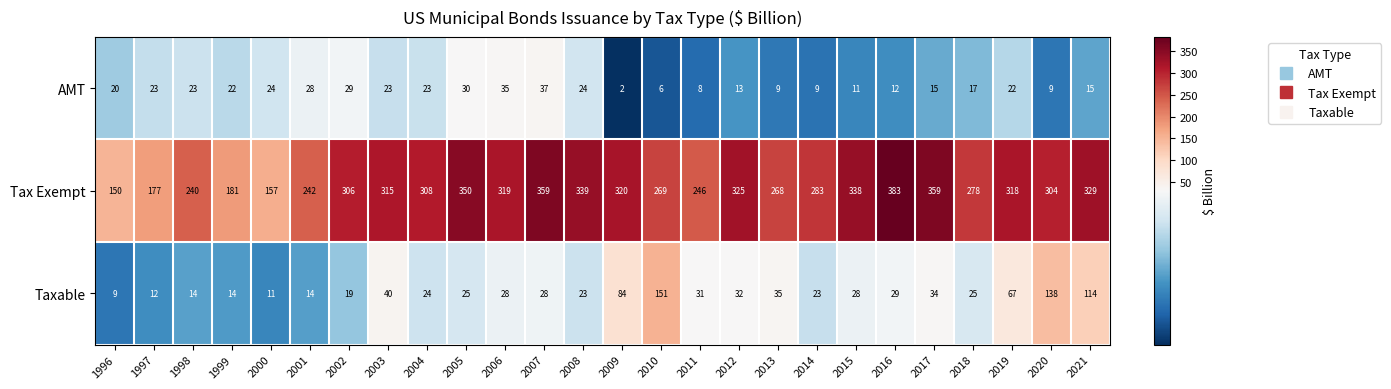

What is the sum of the Tax Exempt values at 2007 and 1997?

536